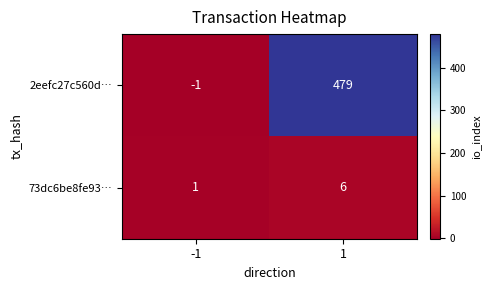

List the series in order of their overall mean, highest first.

2eefc27c560d…, 73dc6be8fe93…